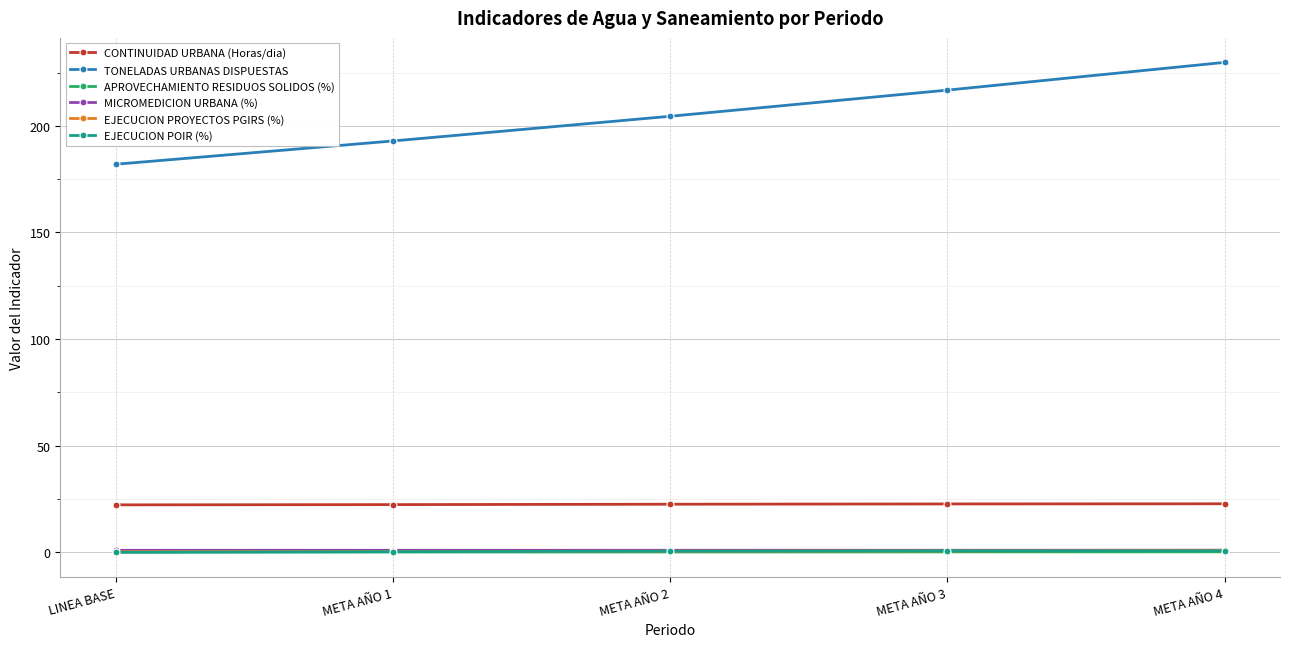

What is the sum of the TONELADAS URBANAS DISPUESTAS values at META AÑO 1 and LINEA BASE?

374.9